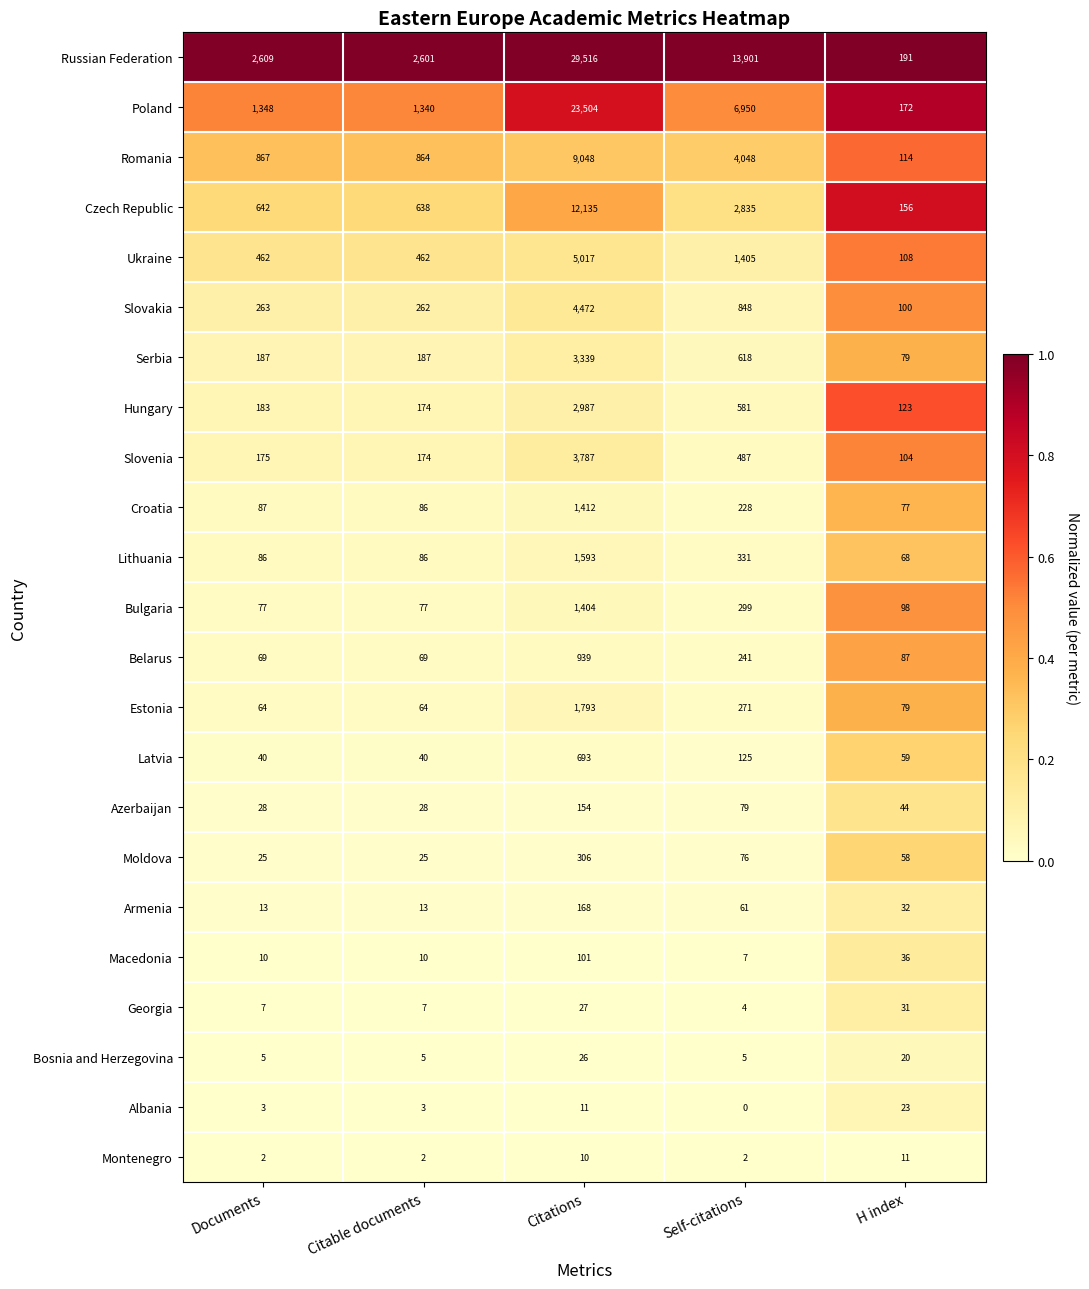

Is the value of Slovenia at Documents greater than the value of Ukraine at Documents?

No